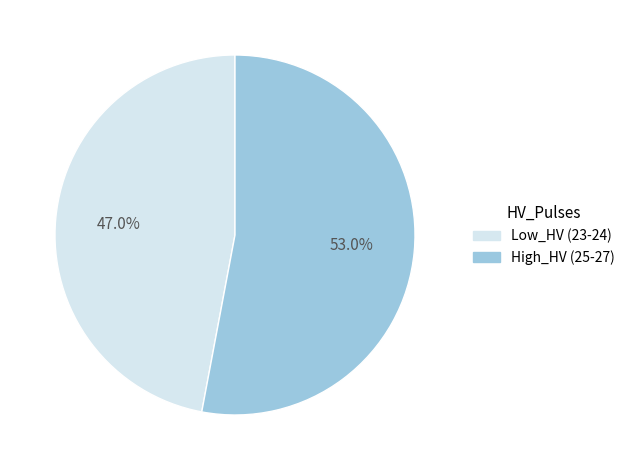

Does any single category account for the majority?

Yes